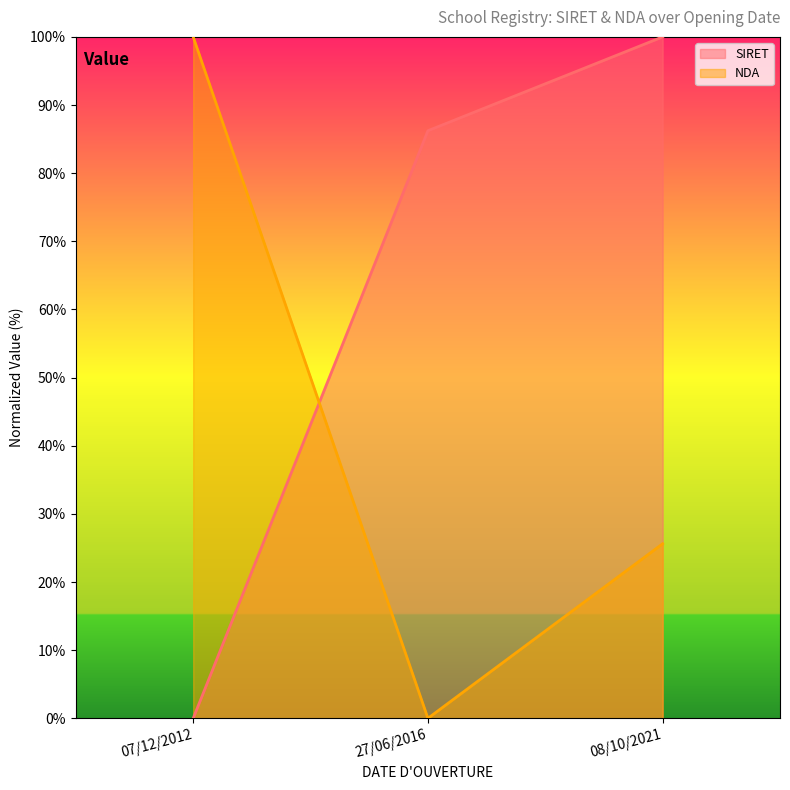

Which series has the largest range (max minus min)?

SIRET